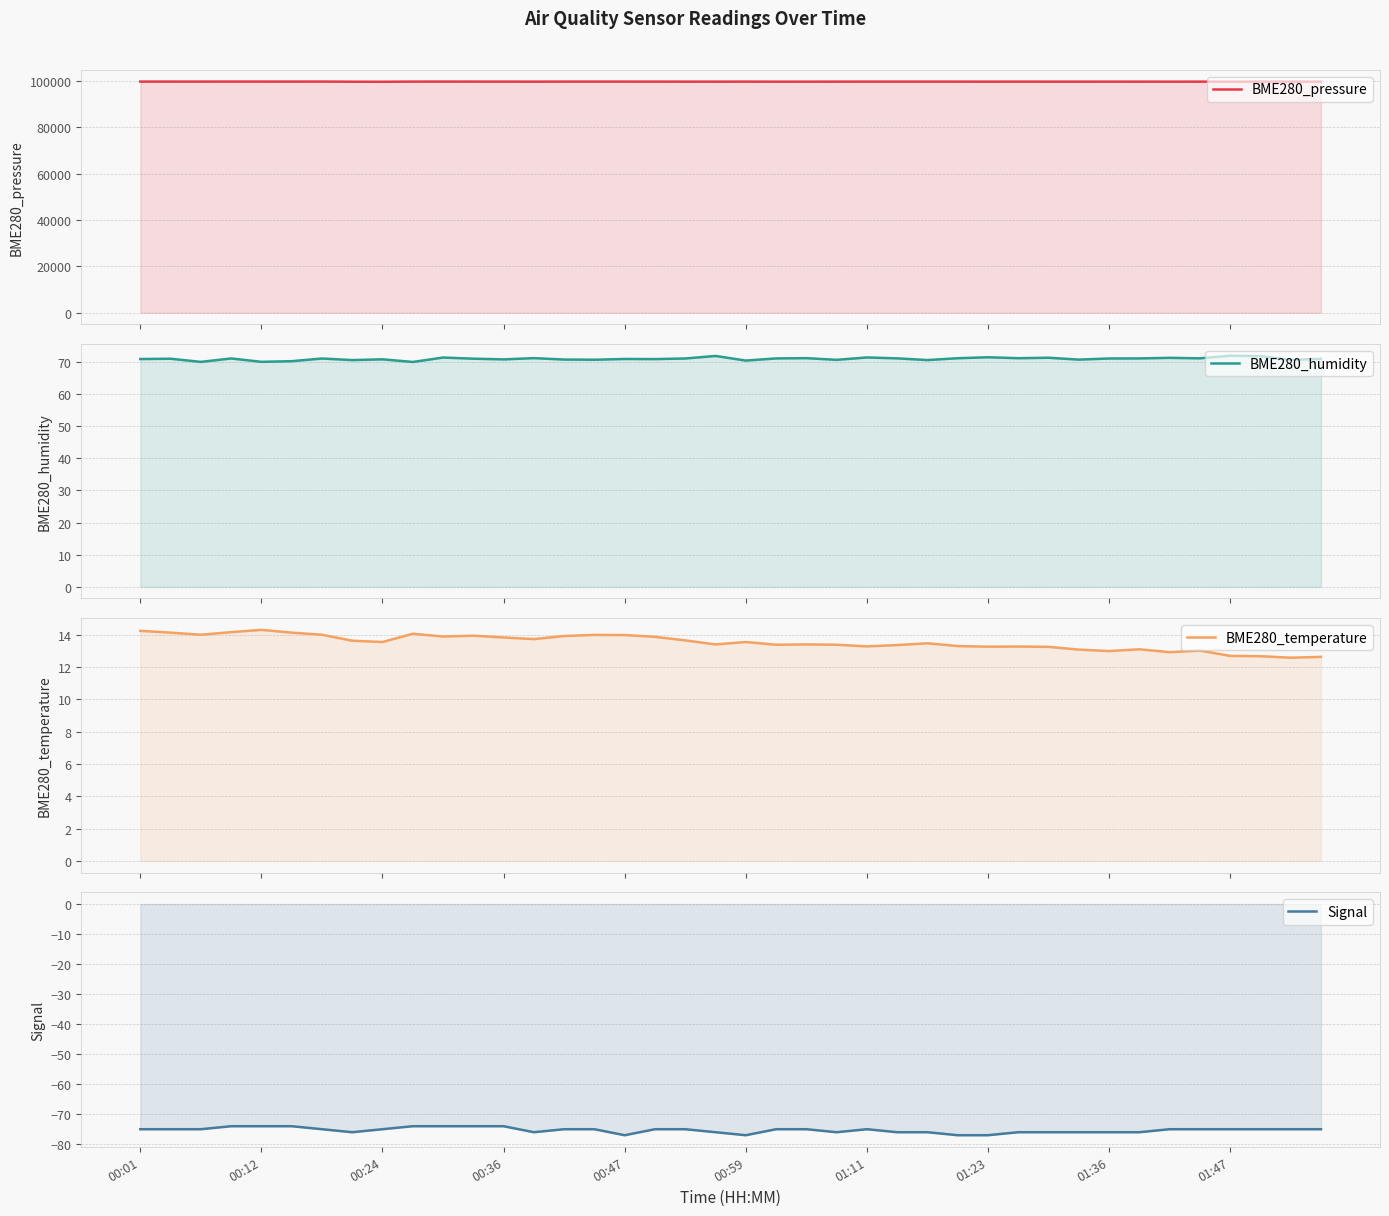

What are all the series names shown in the legend?

BME280_pressure, BME280_humidity, BME280_temperature, Signal